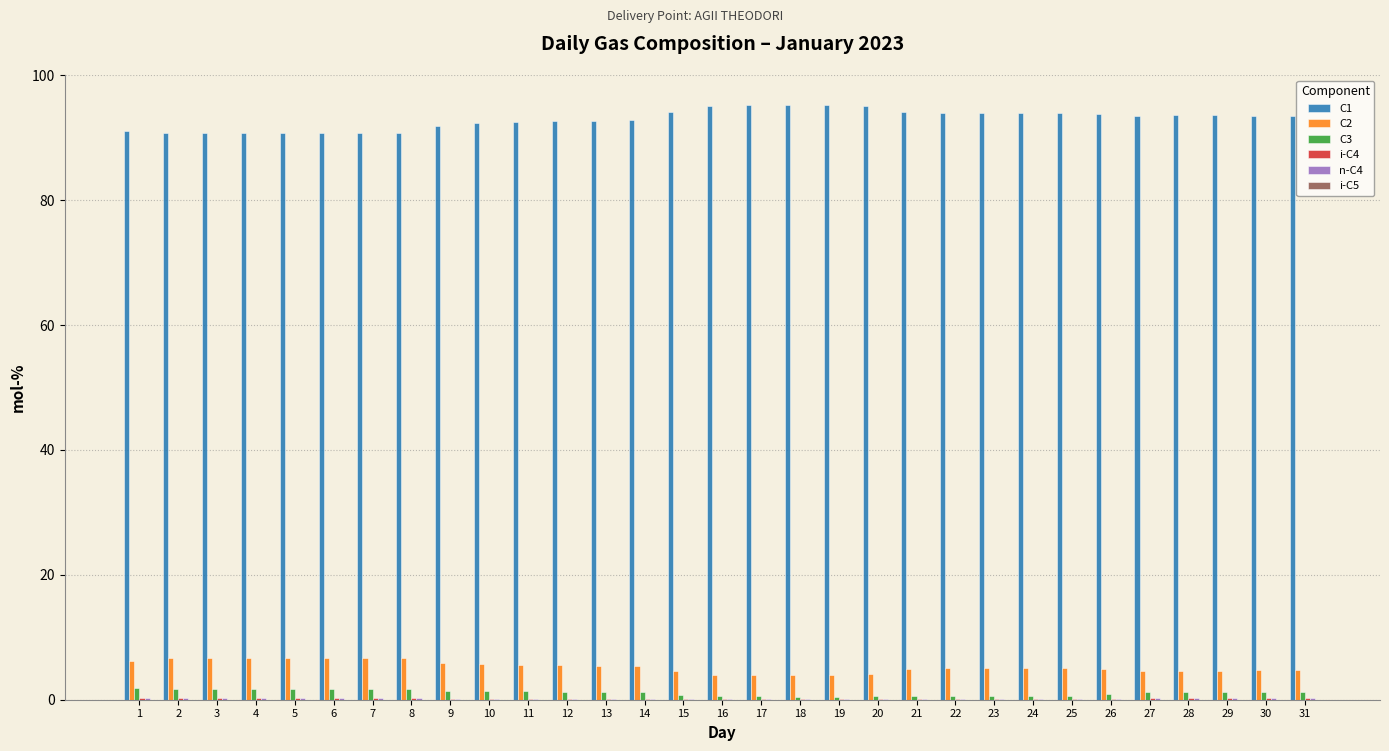

Which series has the largest total across all categories?

C1